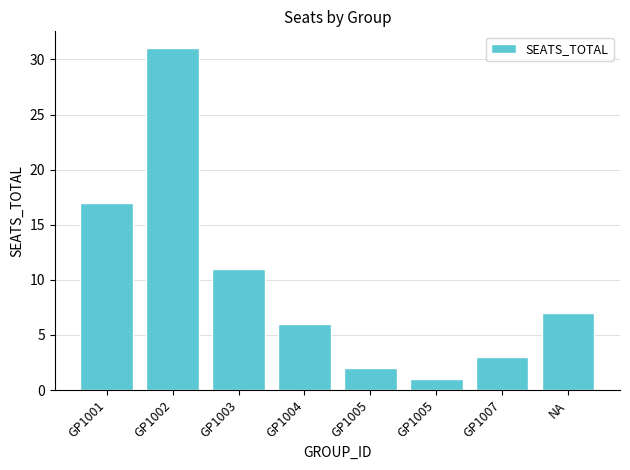

The value at GP1002 is 9. True or false?

False